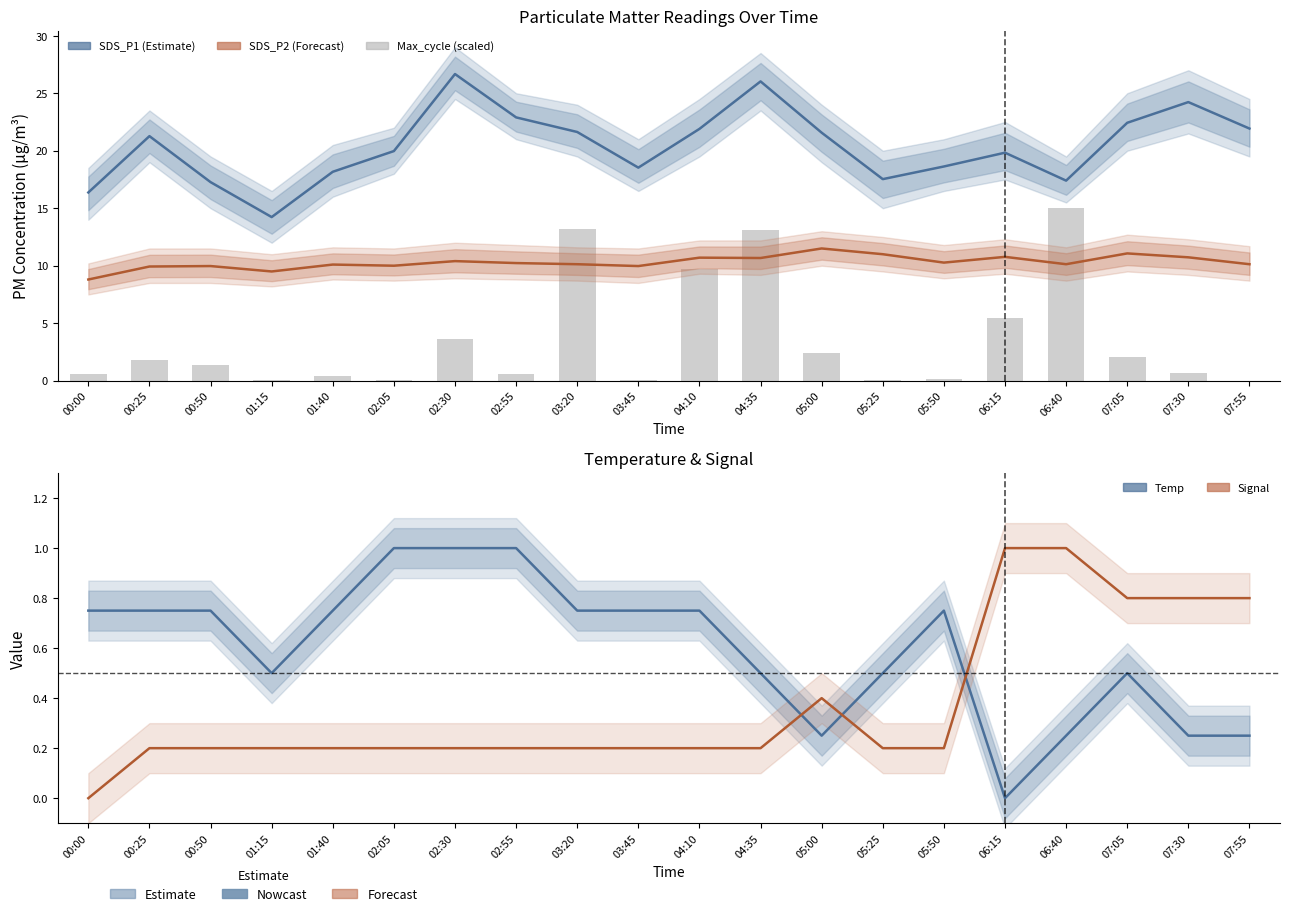

At how many categories does at least one series exceed 4?

20